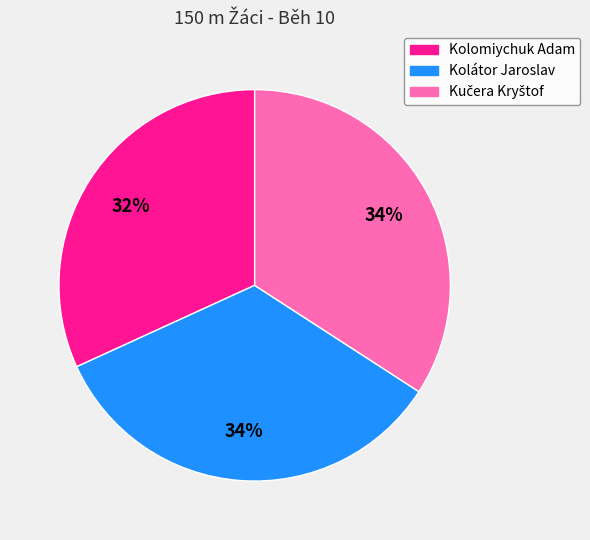

What is the smallest slice in the pie chart?

Kolomiychuk Adam